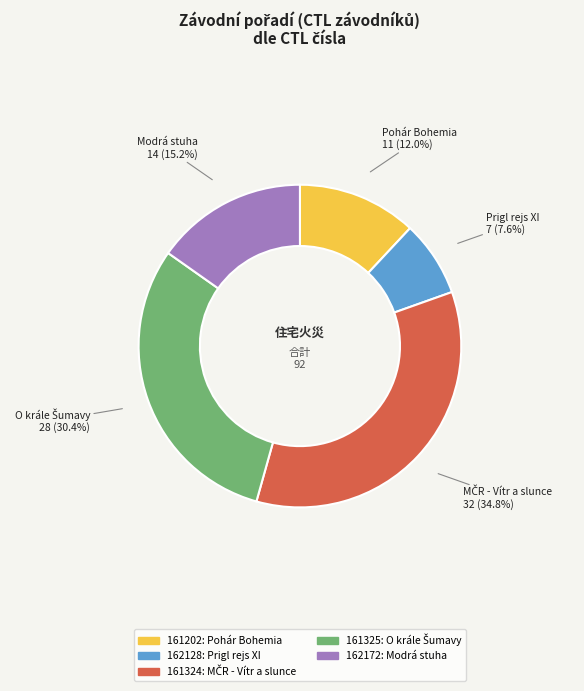

Which slice is the smallest?

162128